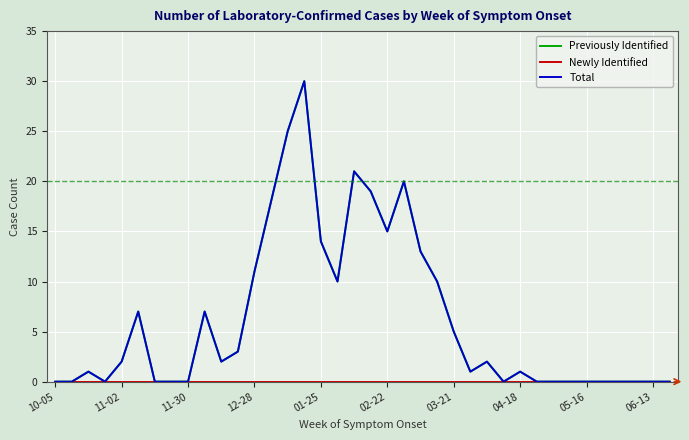

At which category is the sum across all series the highest?

15